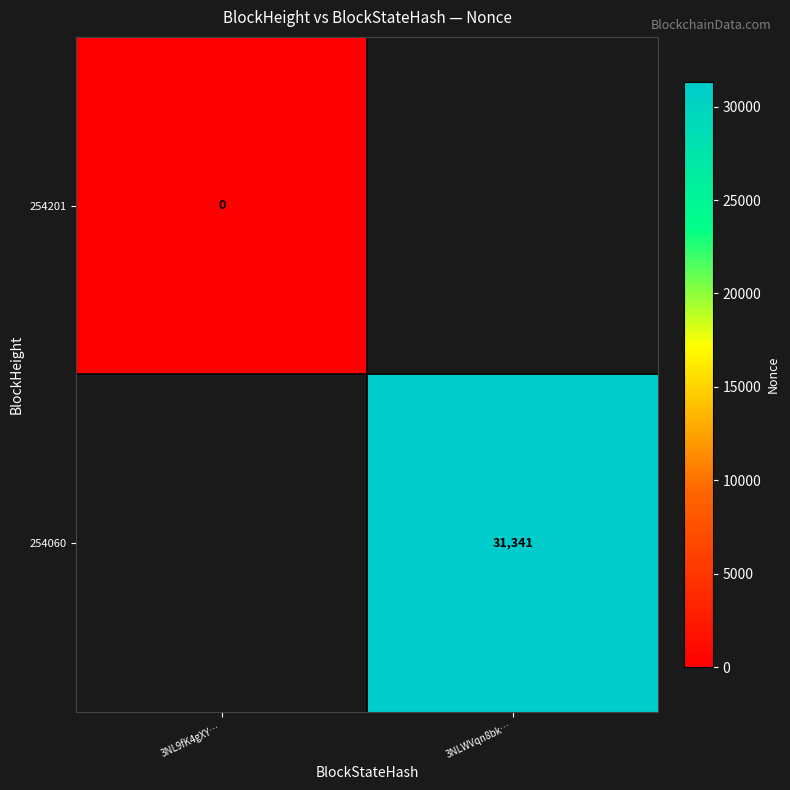

Is it true that 254060 equals 31341 at 3NLWVqn8bk…?

True